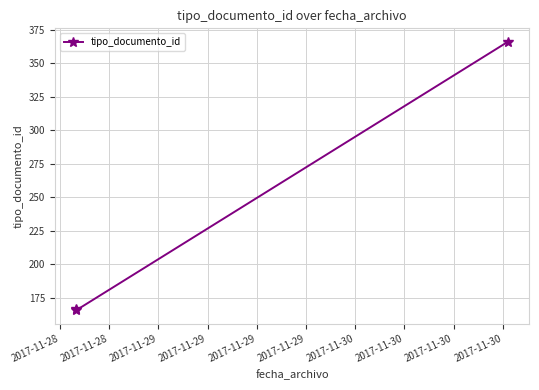

Does the chart display data point markers on the line(s)?

Yes